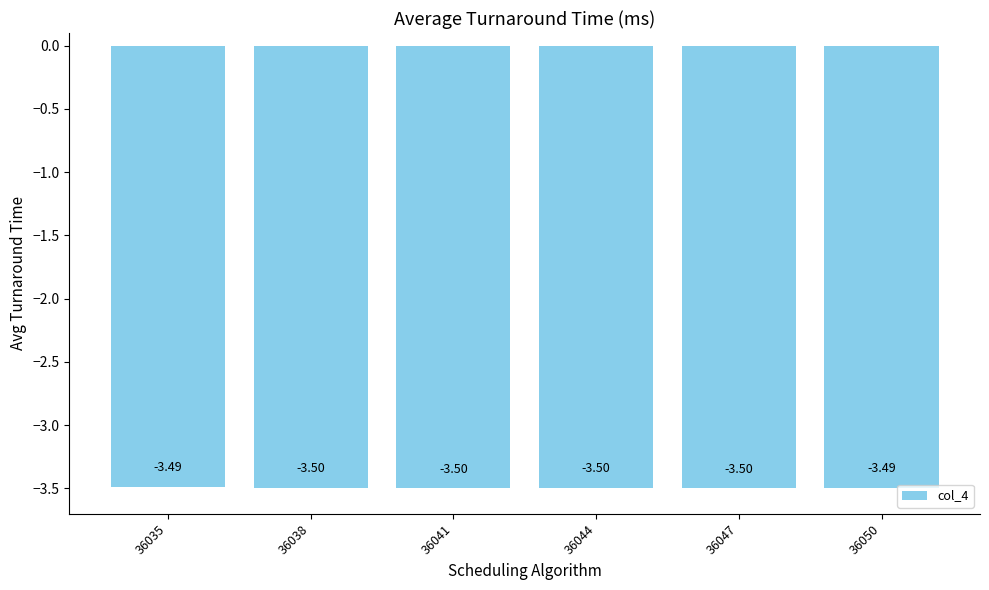

Read the value at 36044.

-3.5